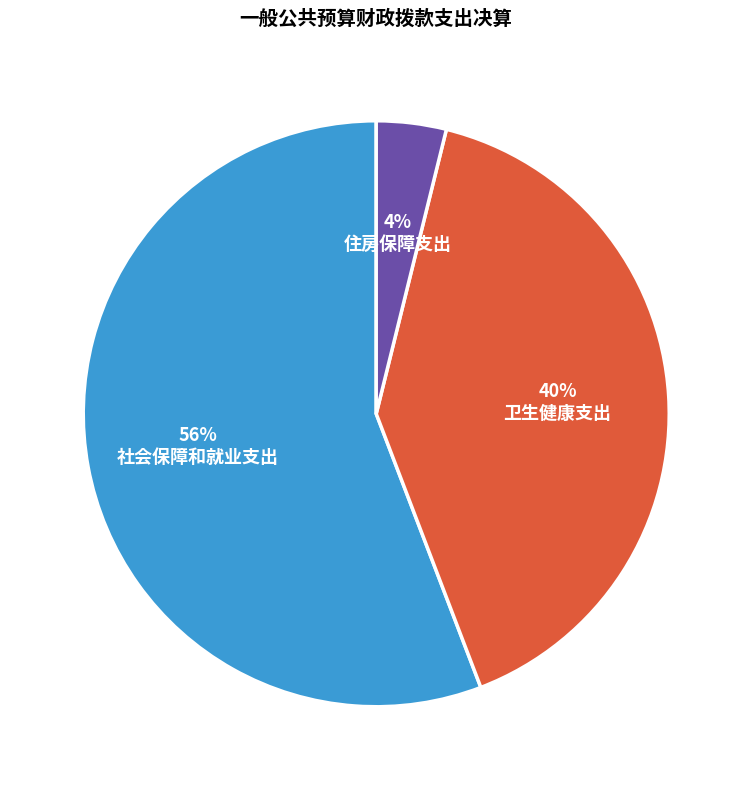

To the nearest percent, what is the average slice percentage?

33%